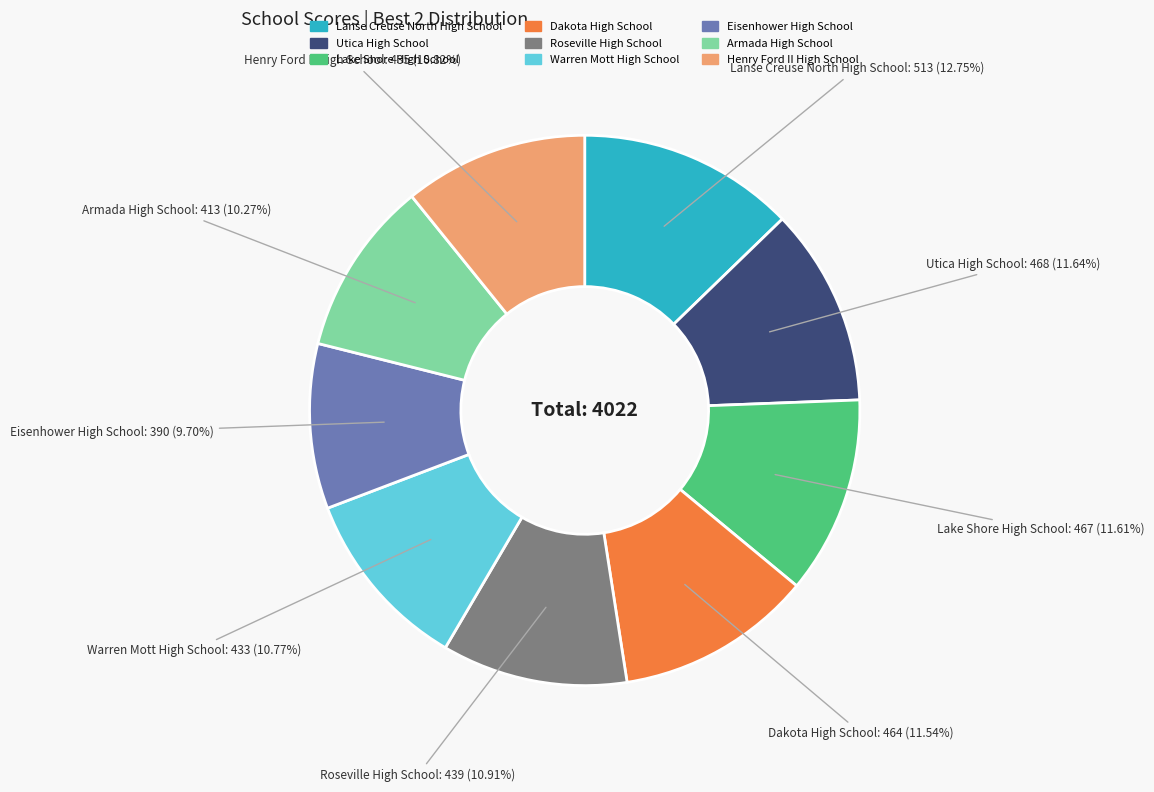

What is the smallest slice in the pie chart?

Eisenhower High School